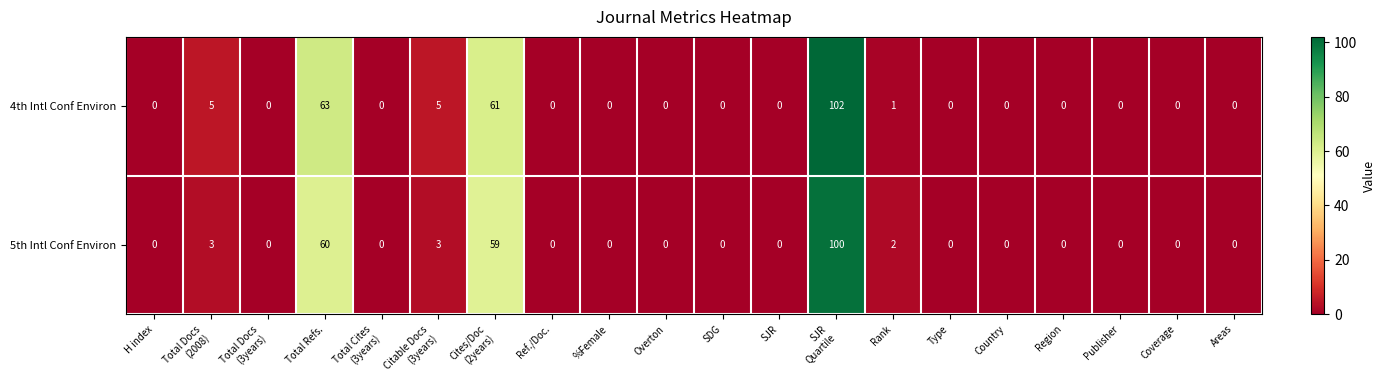

The value of 4th Intl Conf Environ at Overton is -53. True or false?

False